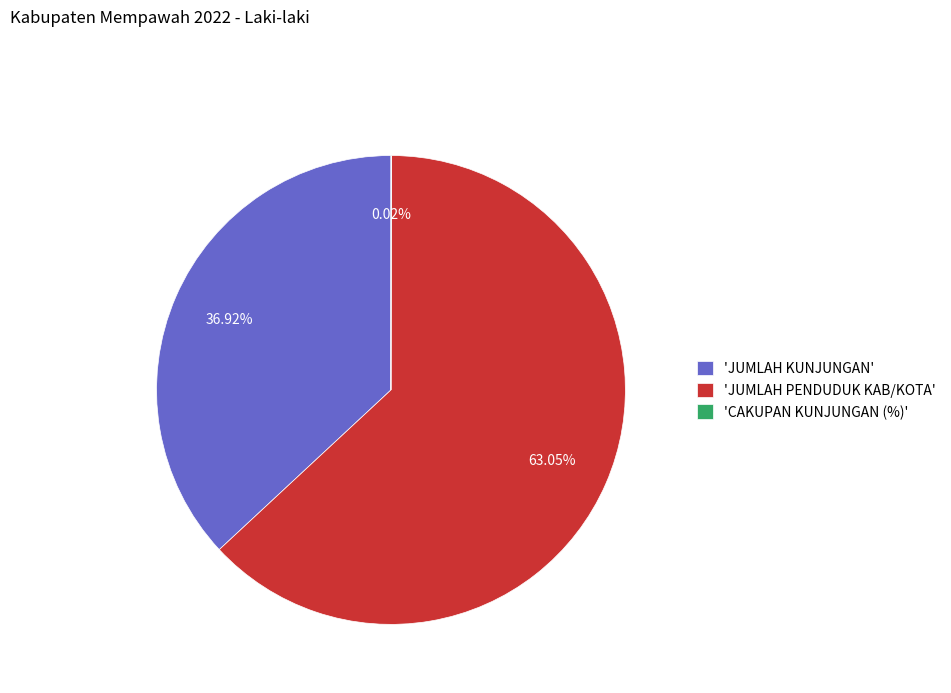

Which category has the biggest portion of the pie?

'JUMLAH PENDUDUK KAB/KOTA'